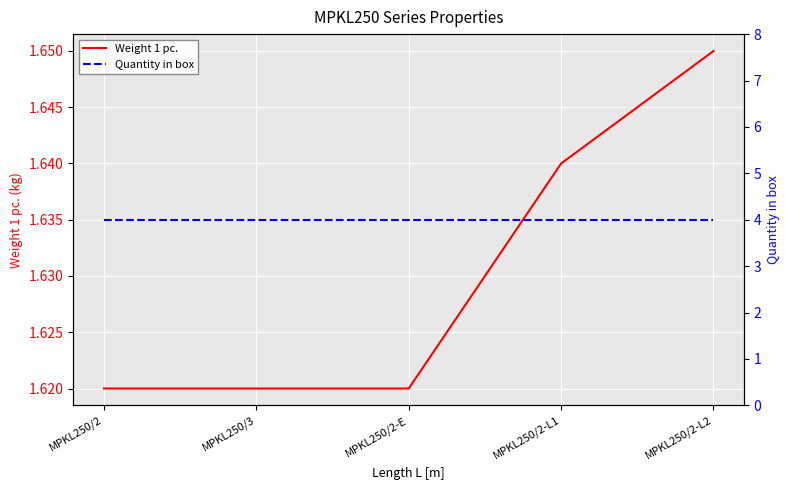

What is the label of the 2nd point from the left?

MPKL250/3